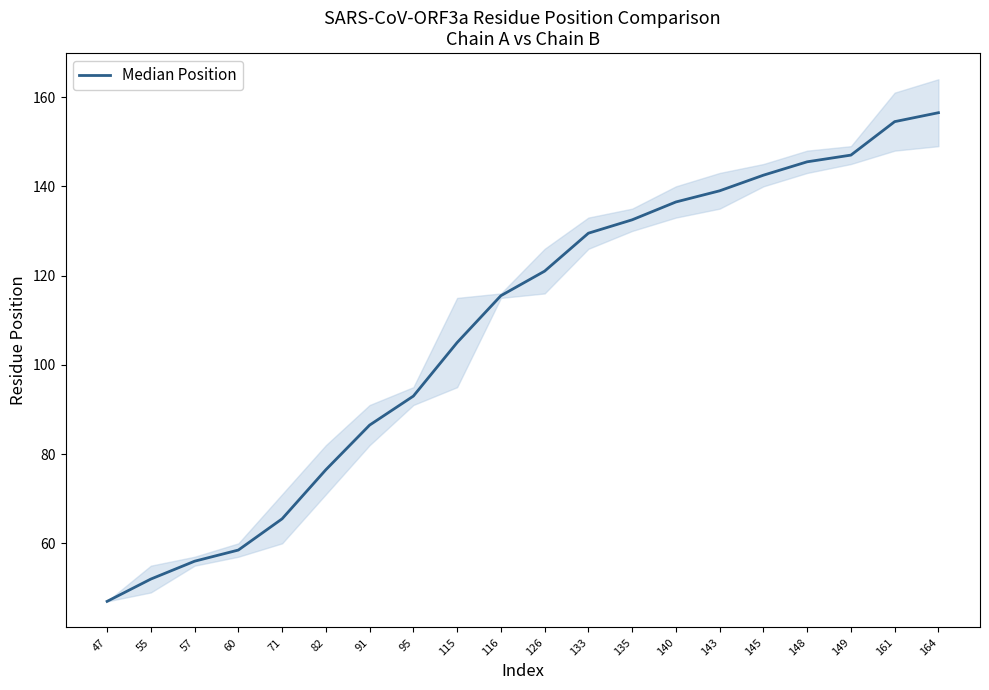

Count the number of categories in the chart.

20